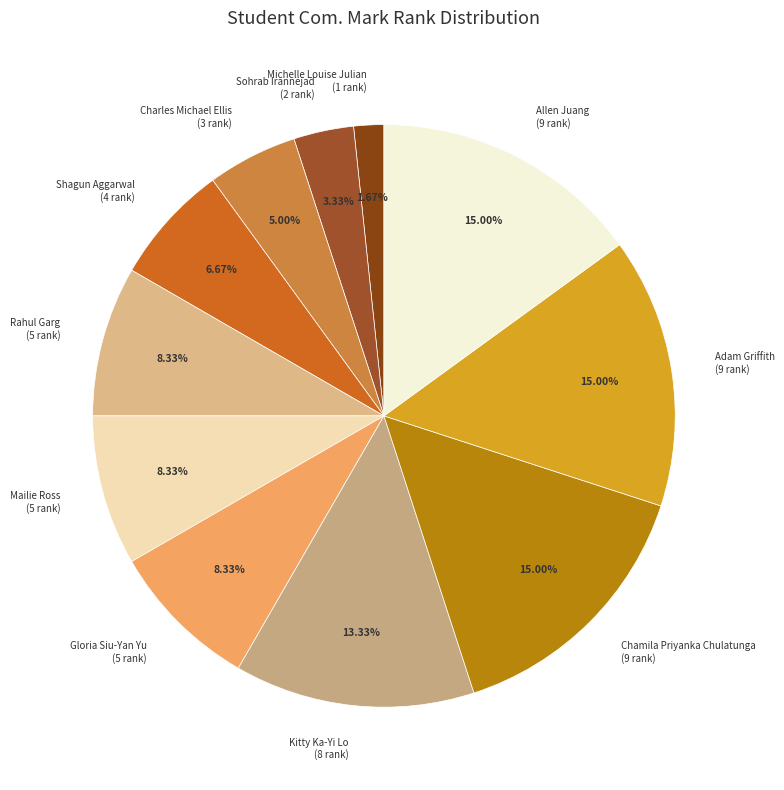

The Charles Michael Ellis slice represents 5% of the pie. True or false?

True